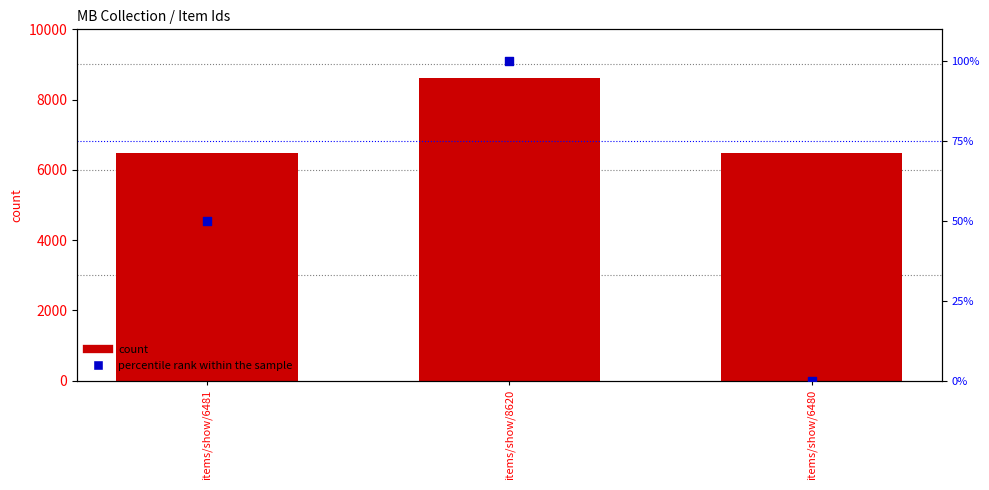

Which series contains the highest Y value?

Item Id